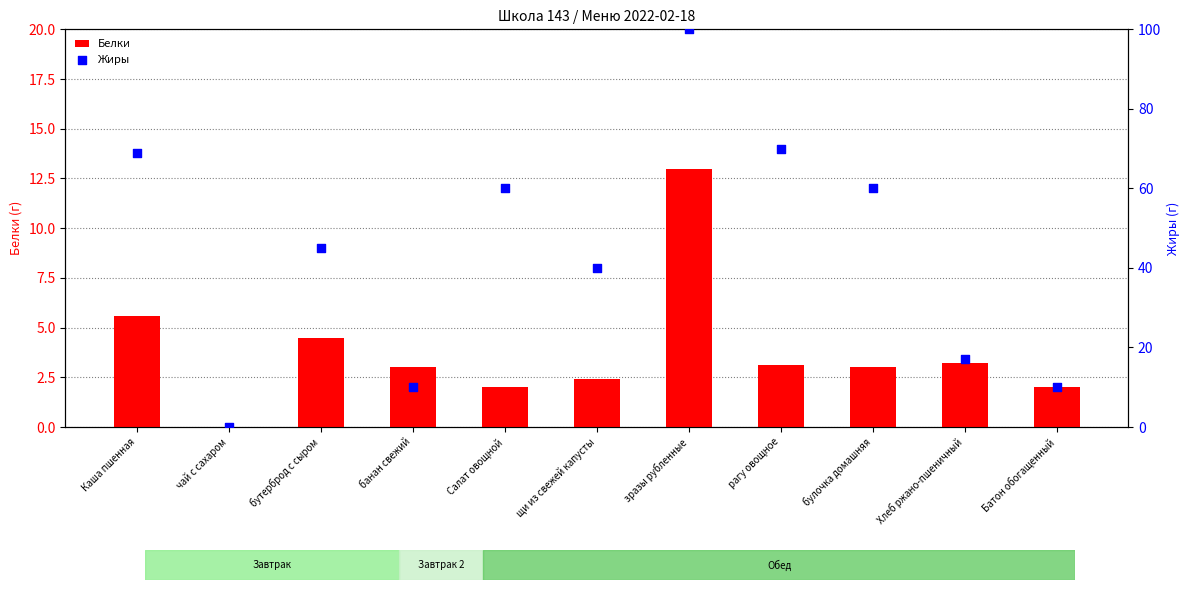

At which category is the sum across all series the highest?

зразы рубленные